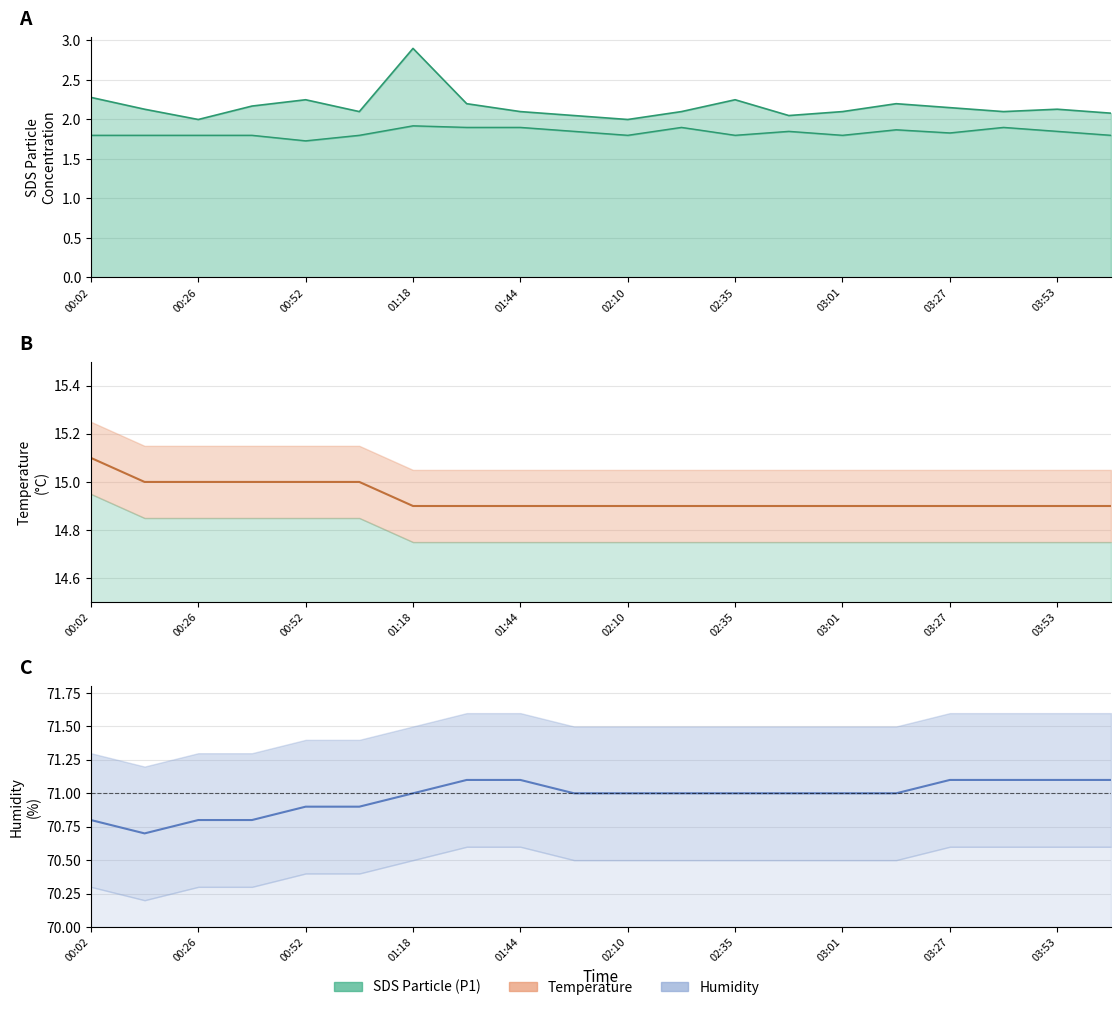

Reading left to right, list all the values displayed in this chart.

SDS_P1: 2.3	2.1	2.0	2.2	2.2	2.1	2.9	2.2	2.1	2.0	2.0	2.1	2.2	2.0	2.1	2.2	2.1	2.1	2.1	2.1
SDS_P2: 1.8	1.8	1.8	1.8	1.7	1.8	1.9	1.9	1.9	1.9	1.8	1.9	1.8	1.9	1.8	1.9	1.8	1.9	1.9	1.8
Temp: 15.1	15.0	15.0	15.0	15.0	15.0	14.9	14.9	14.9	14.9	14.9	14.9	14.9	14.9	14.9	14.9	14.9	14.9	14.9	14.9
Humidity: 70.8	70.7	70.8	70.8	70.9	70.9	71.0	71.1	71.1	71.0	71.0	71.0	71.0	71.0	71.0	71.0	71.1	71.1	71.1	71.1